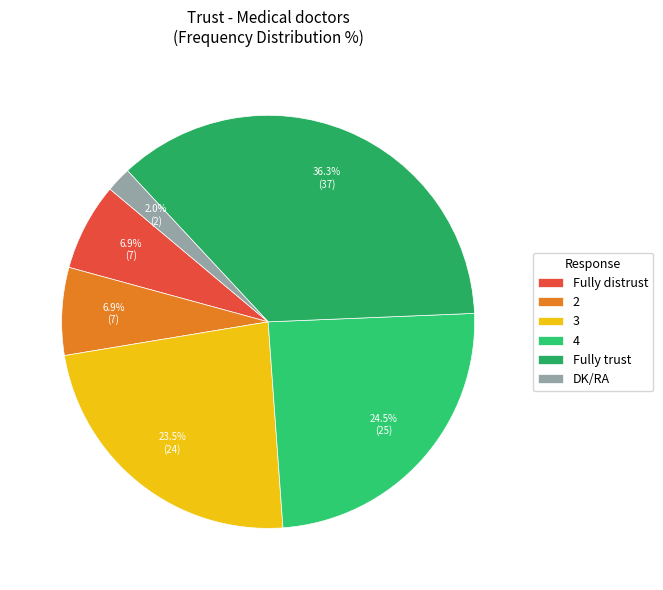

How many segments does this pie chart have?

6